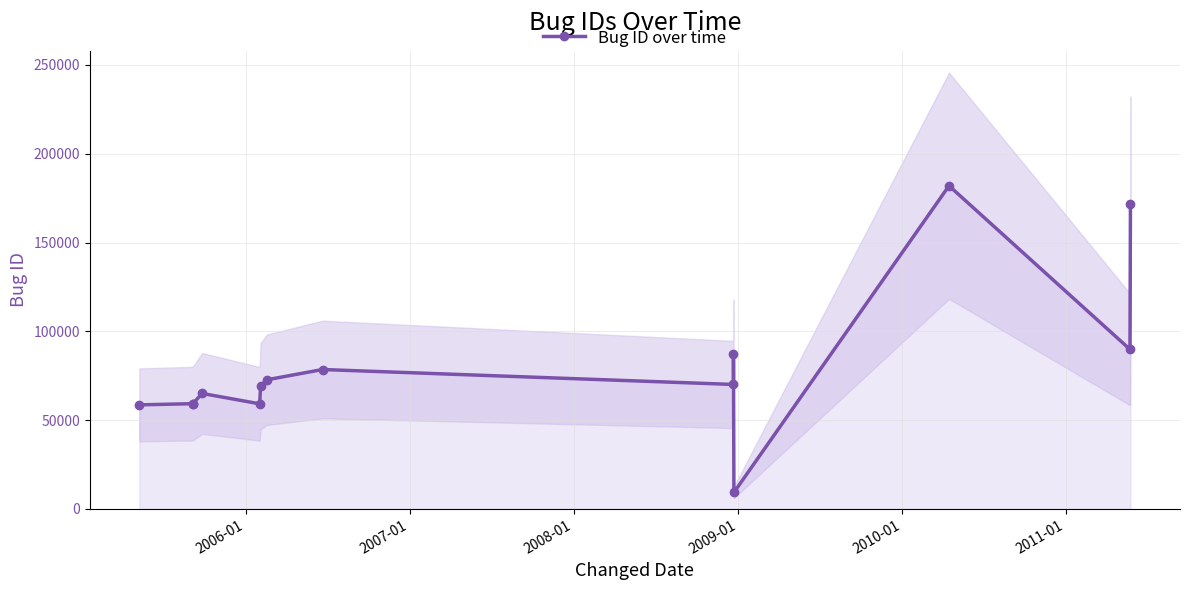

True or false: the data shows 59284 at 2006-01.

True